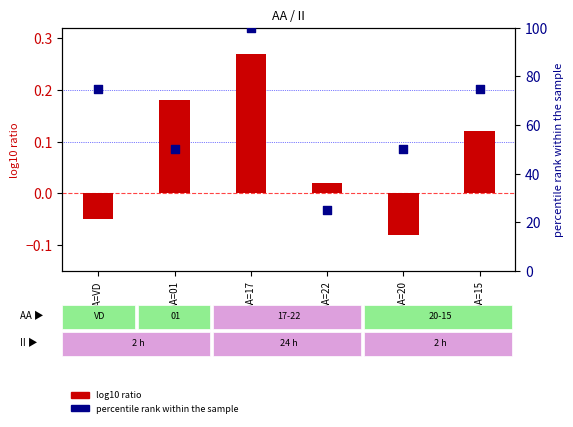

Which series has the widest spread of Y values?

percentile rank within the sample